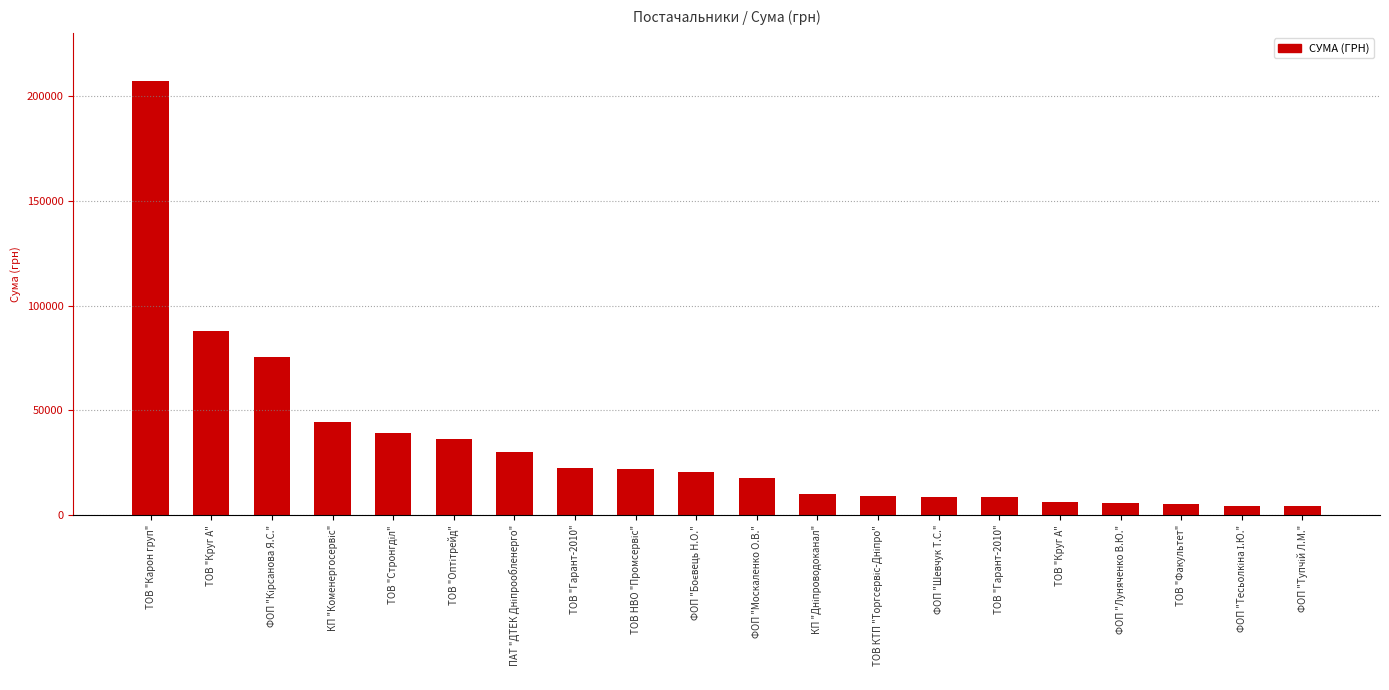

Count the number of categories in the chart.

20